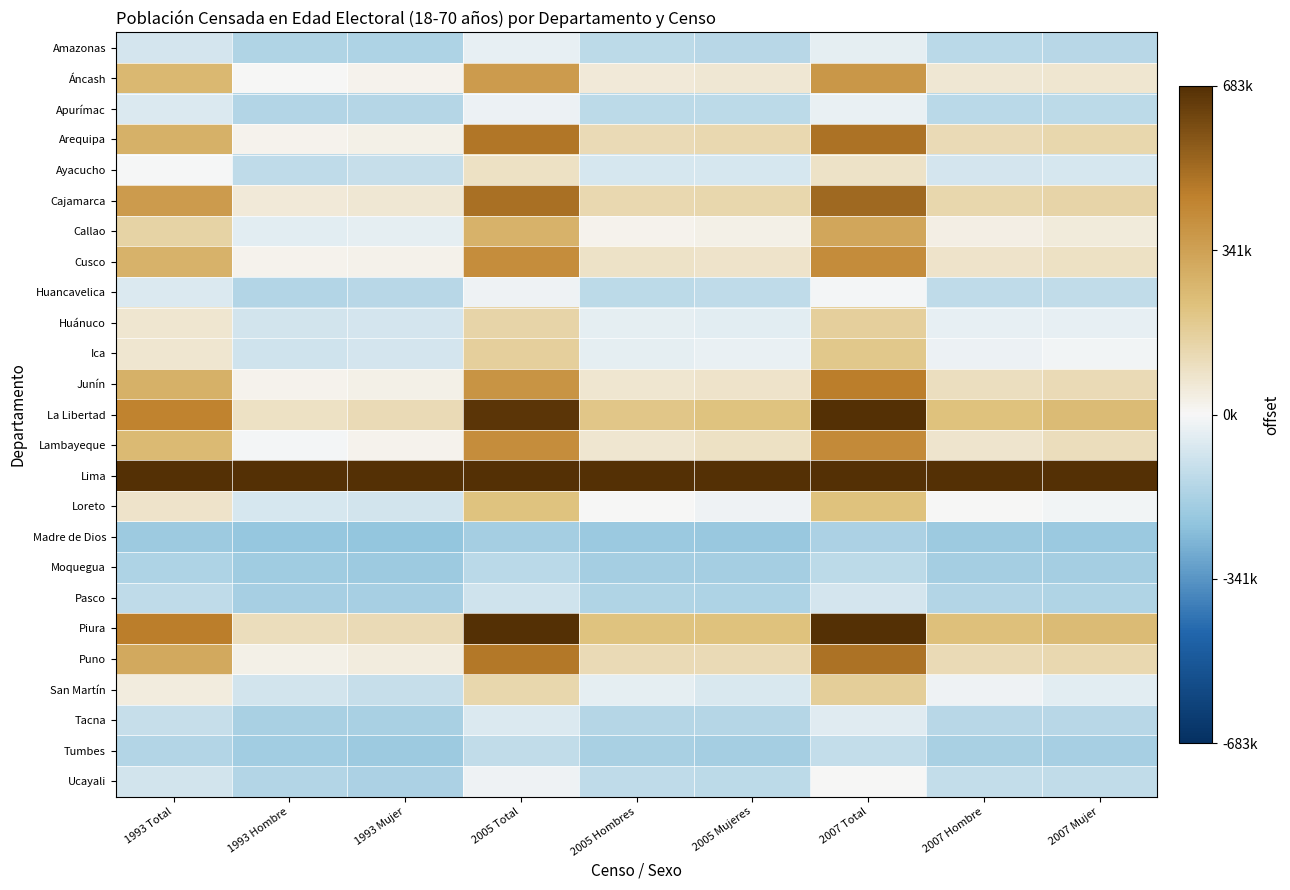

What is the difference between the highest and lowest values at 1993 Total?

3807059